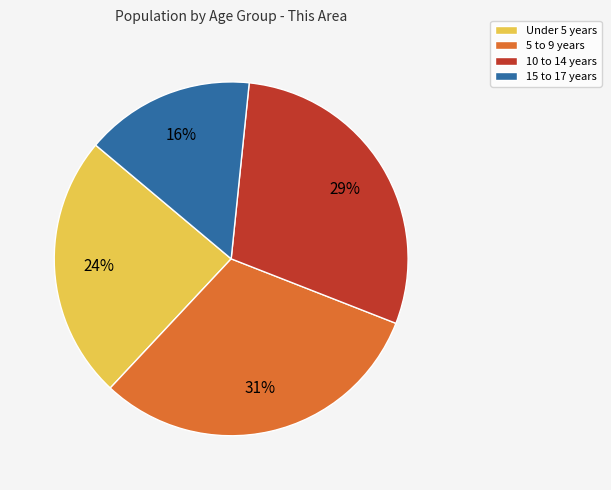

True or false: Under 5 years accounts for 10% of the total.

False